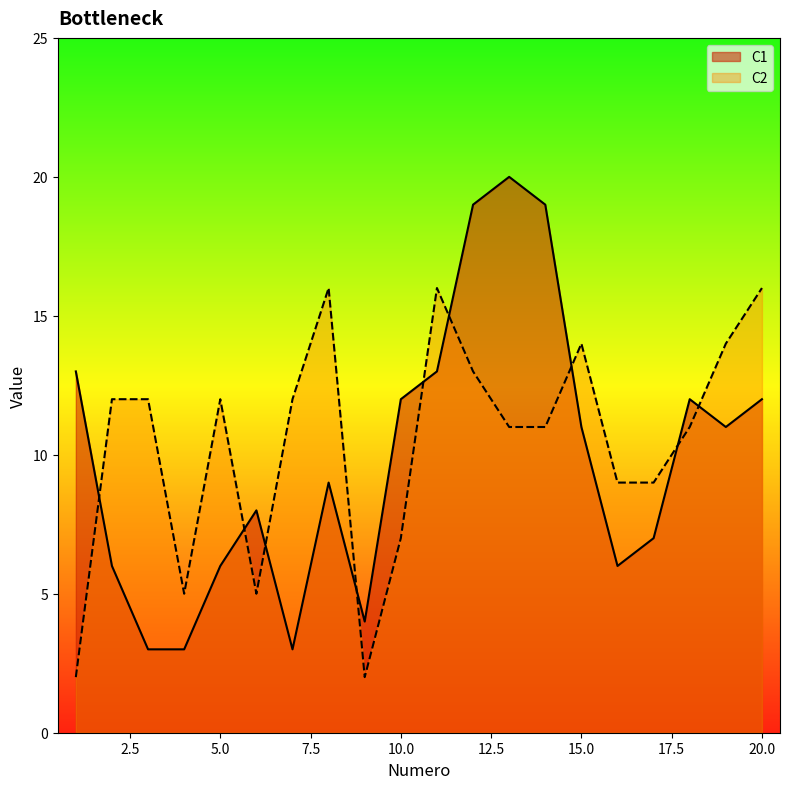

True or false: C1 has more than 1 points higher than both neighbors.

True